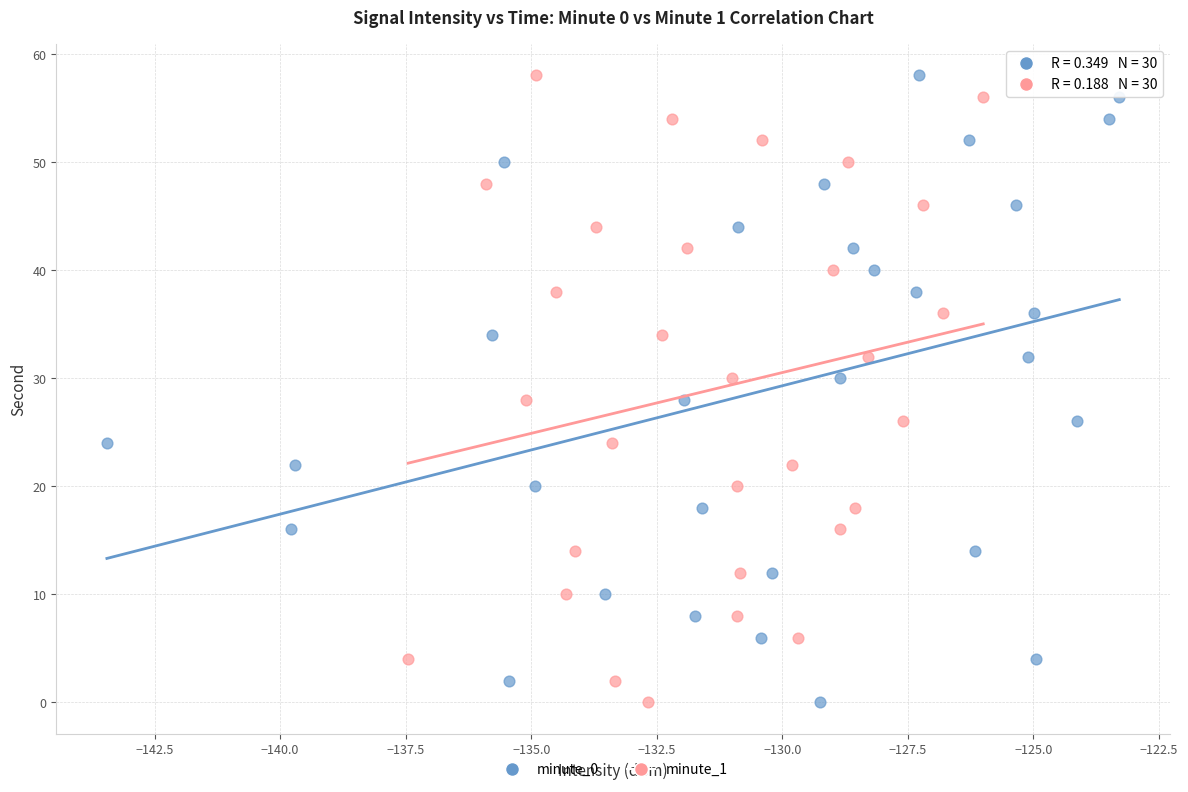

What are all the series names shown in the legend?

minute_0, minute_1